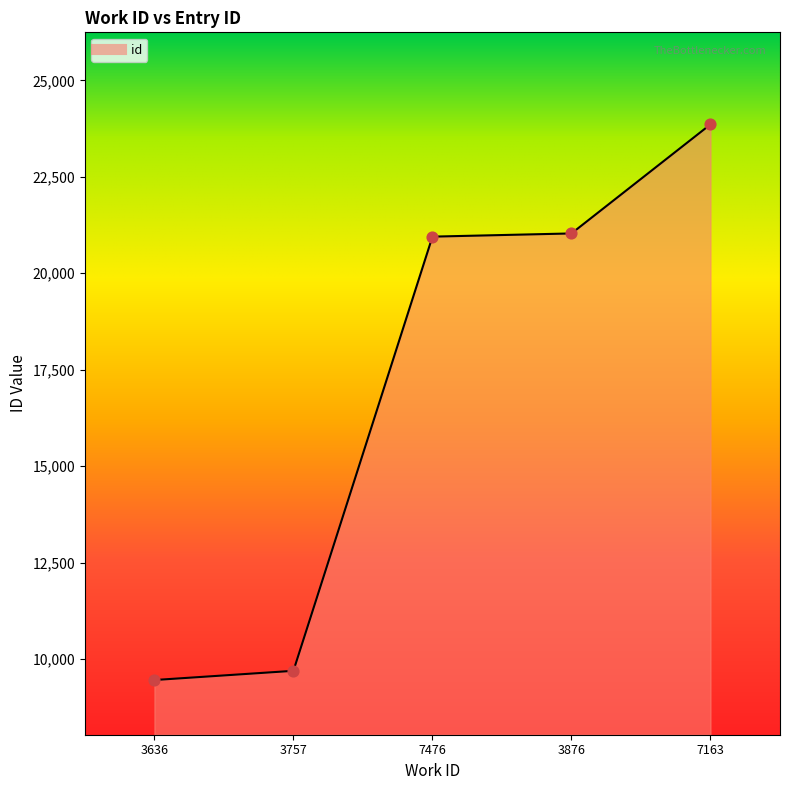

What is the change in value from 3636 to 7476?

+11496